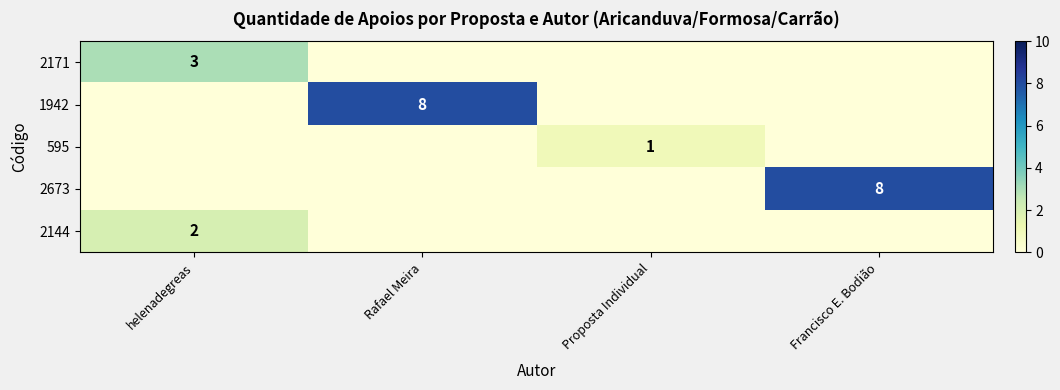

Is it true that 2144 equals 1 at helenadegreas?

False